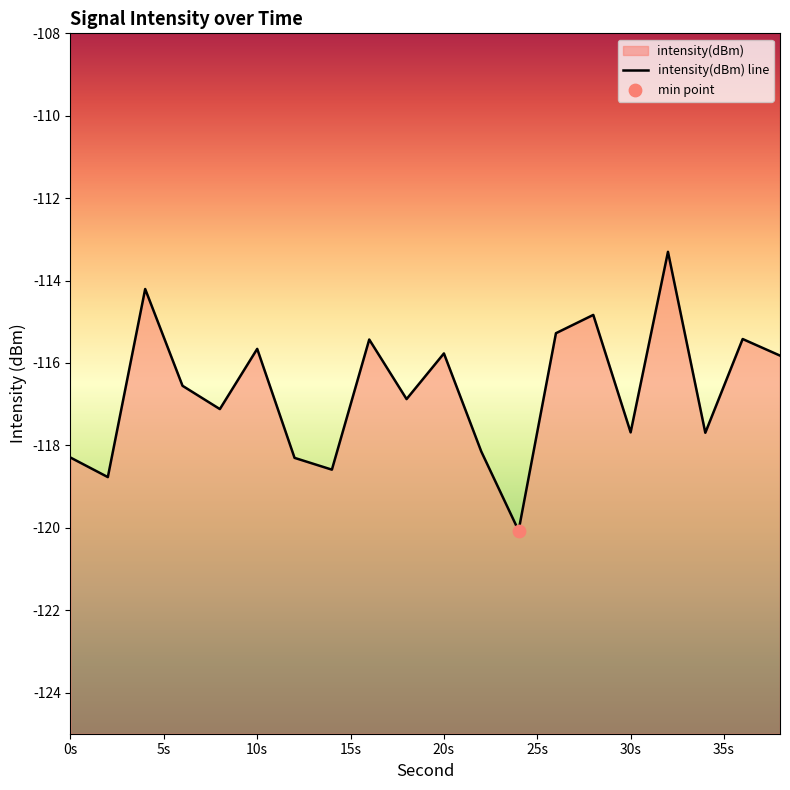

Which has a higher value, 10 or 28?

28